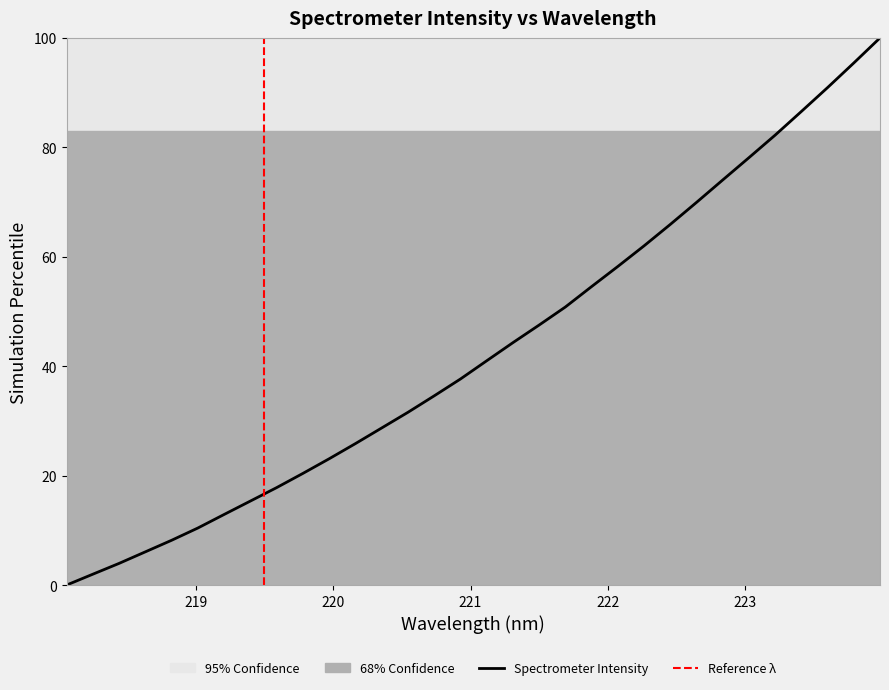

What value does the data have at 221.1174?

41.0